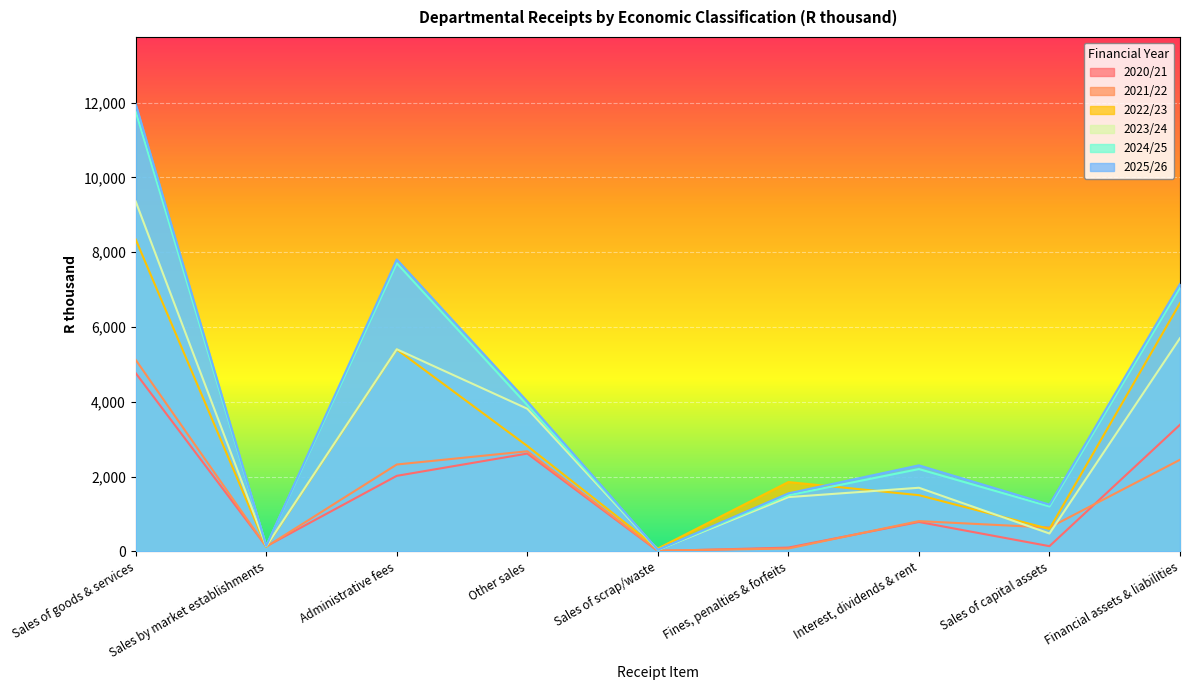

What is the value of the 2021/22 point at the 9th from the left?

2449